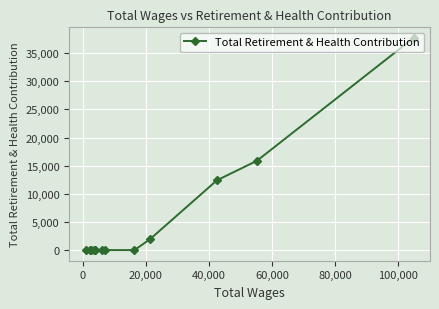

Does the chart display data point markers on the line(s)?

Yes